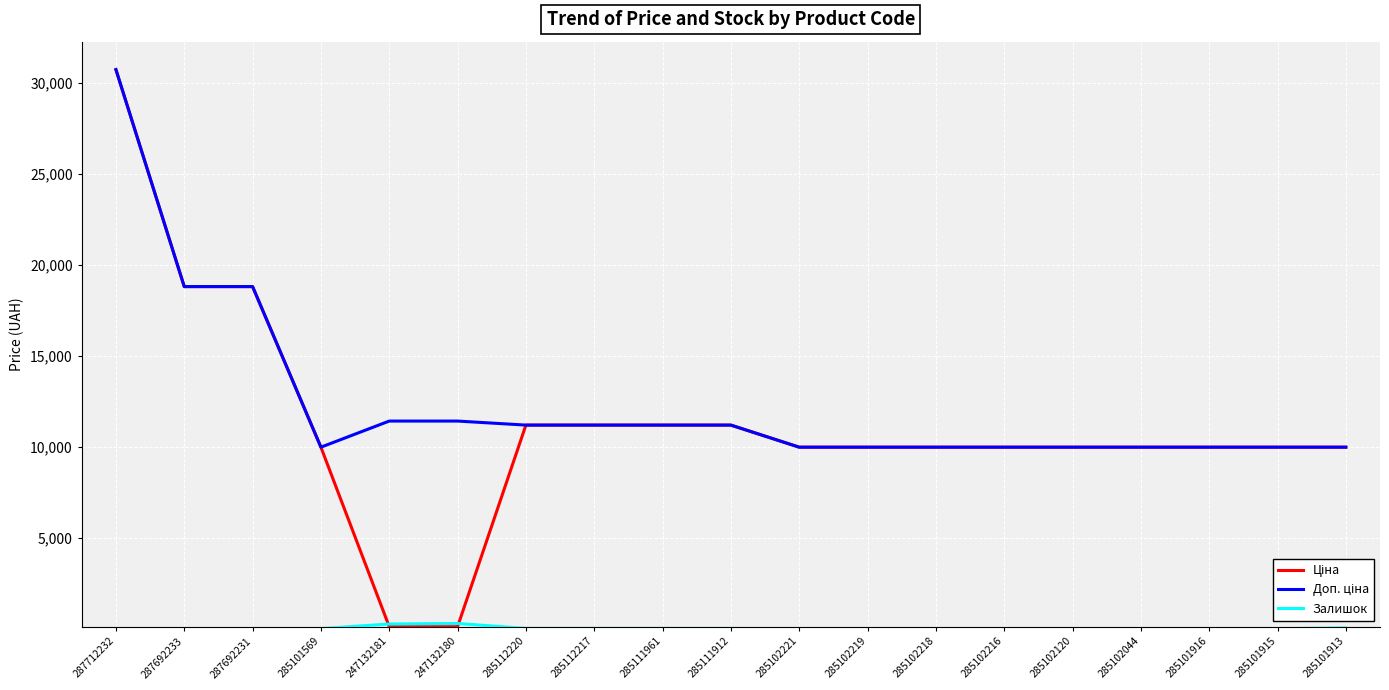

What is the total value across all series at 285102216?

19950.0